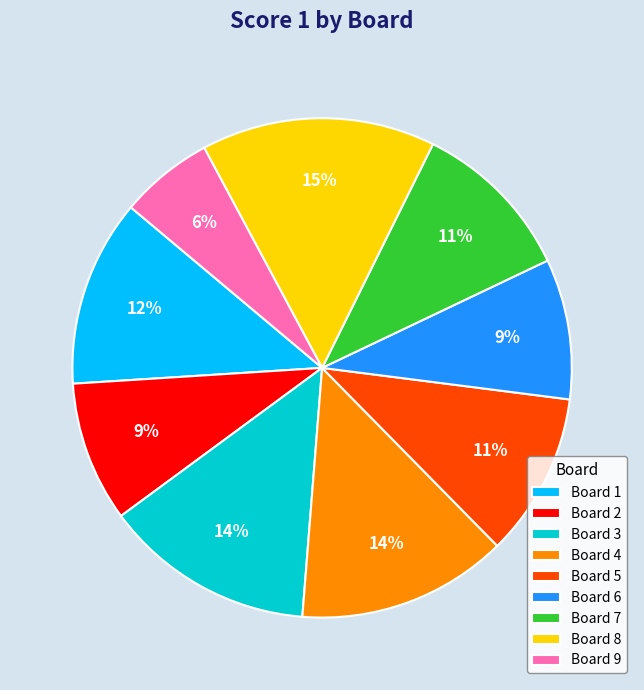

Is it true that Board 7 is 11% of the pie?

True